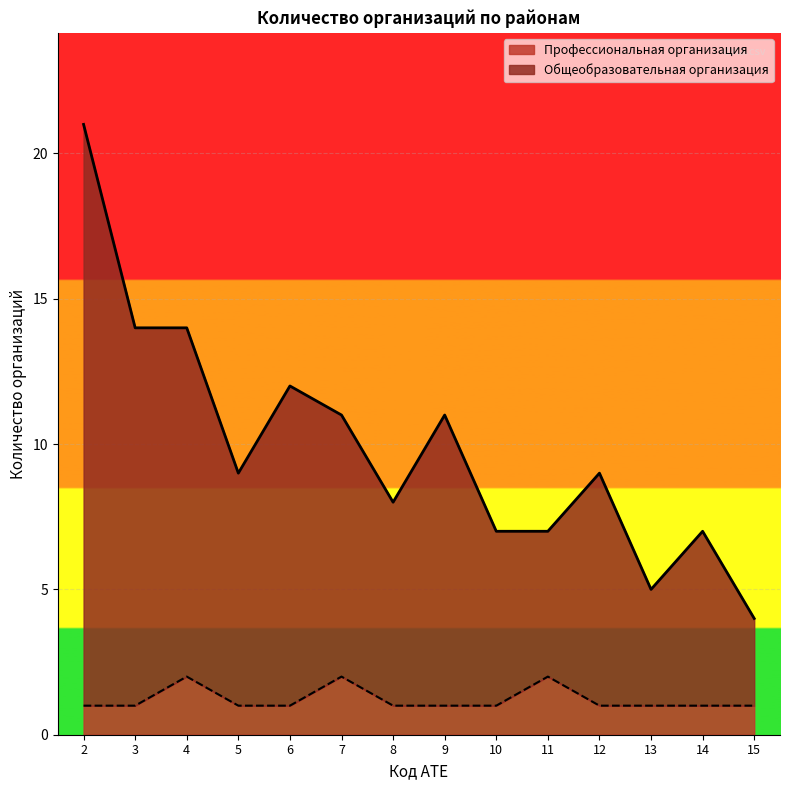

What is the value of the Профессиональная организация point at the 10th from the left?

2